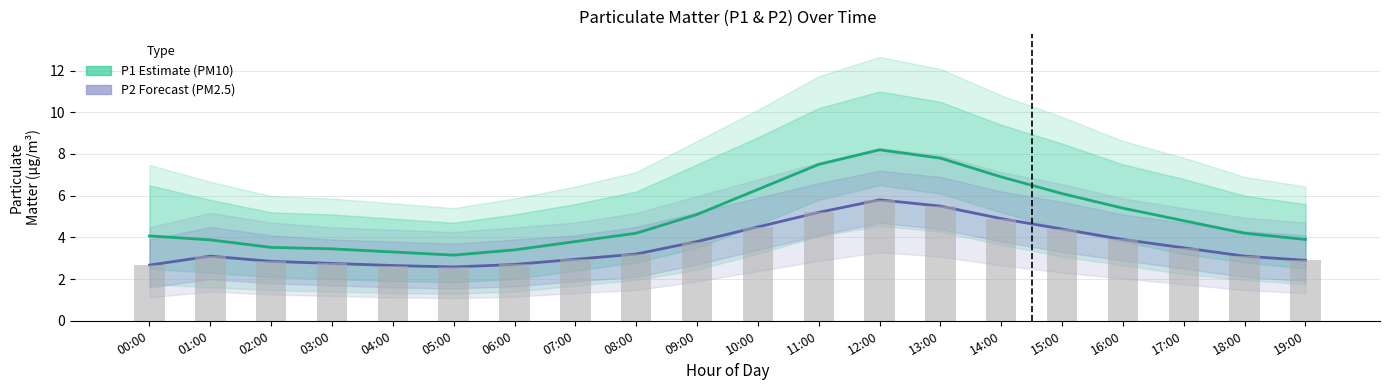

True or false: P2 (PM2.5 Estimate) has a value of 6.0 at 15:00.

False